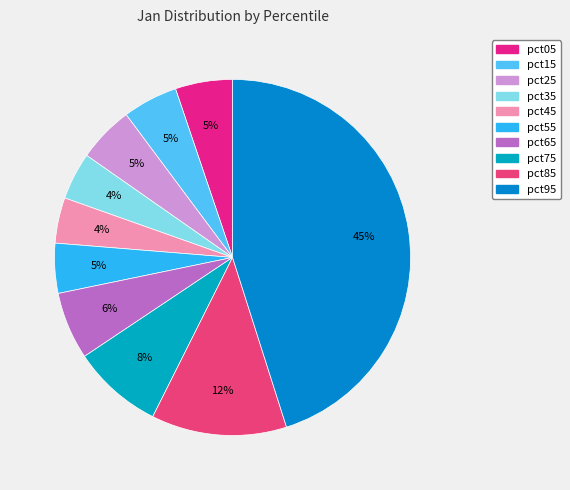

How much of the chart is everything except pct95?

54.9%